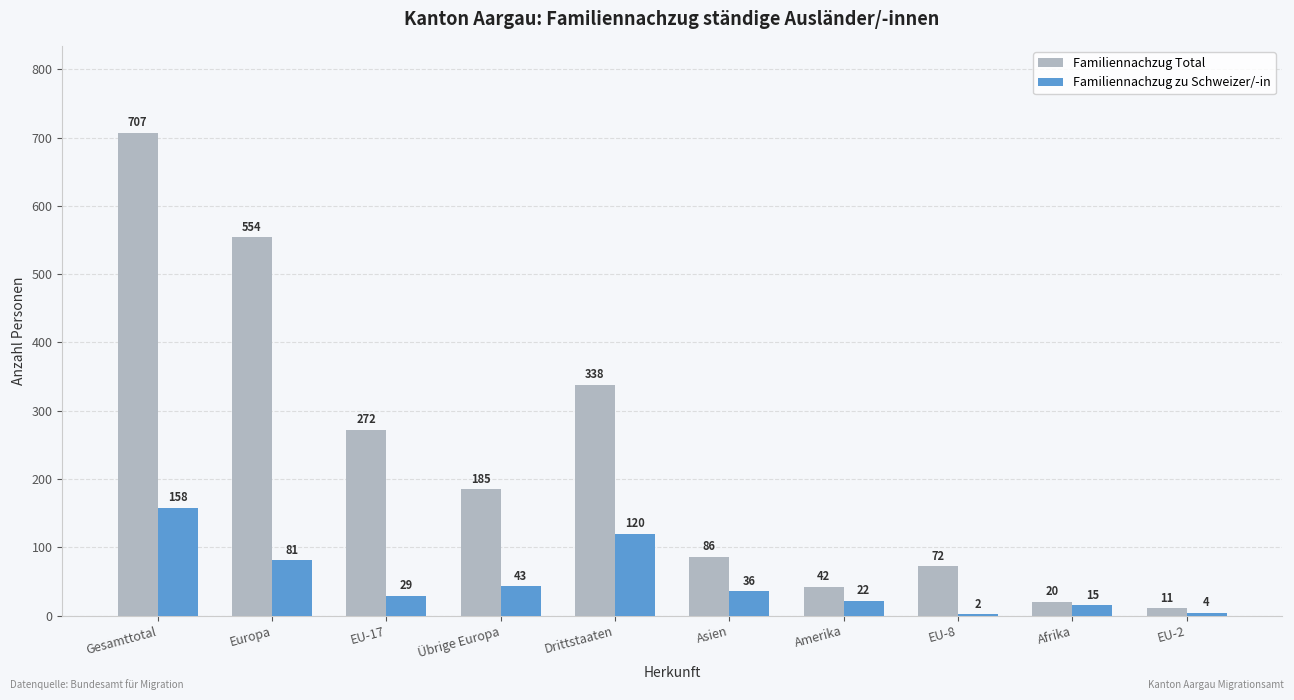

How many groups of bars are there?

10